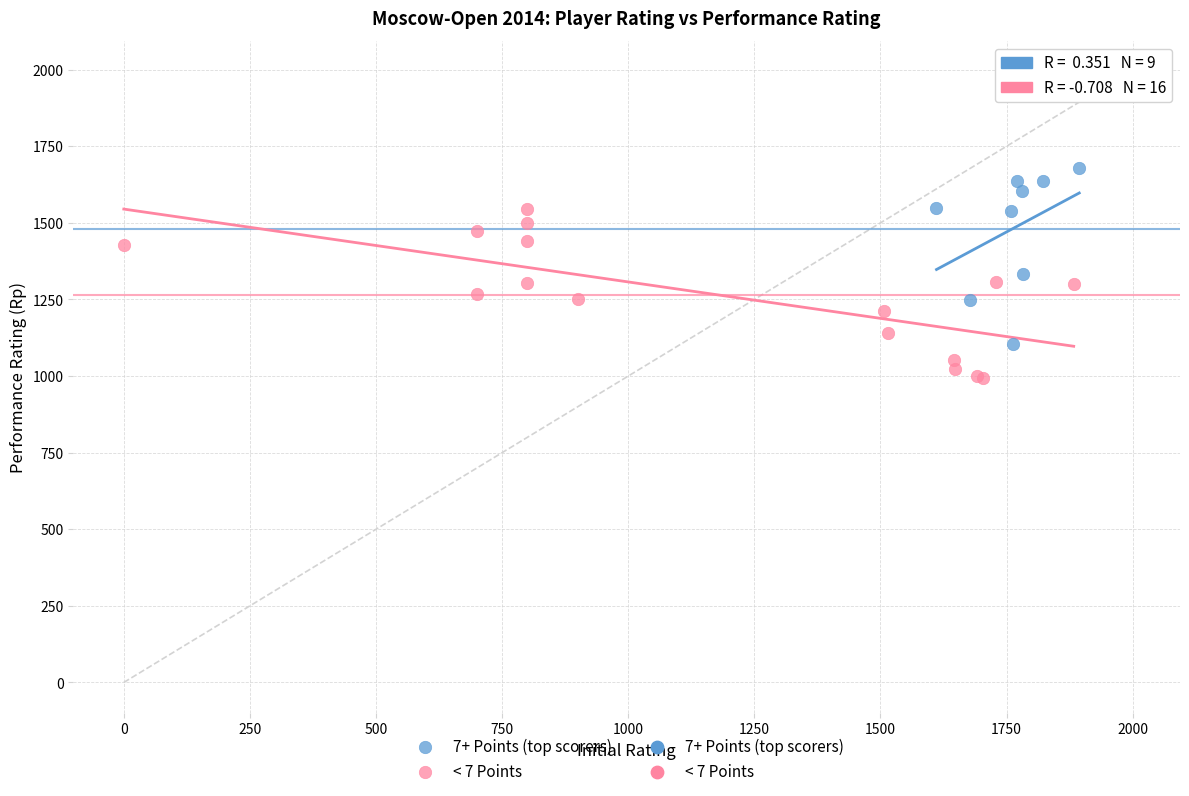

Which series reaches the maximum Y coordinate?

7+ Points (top scorers)